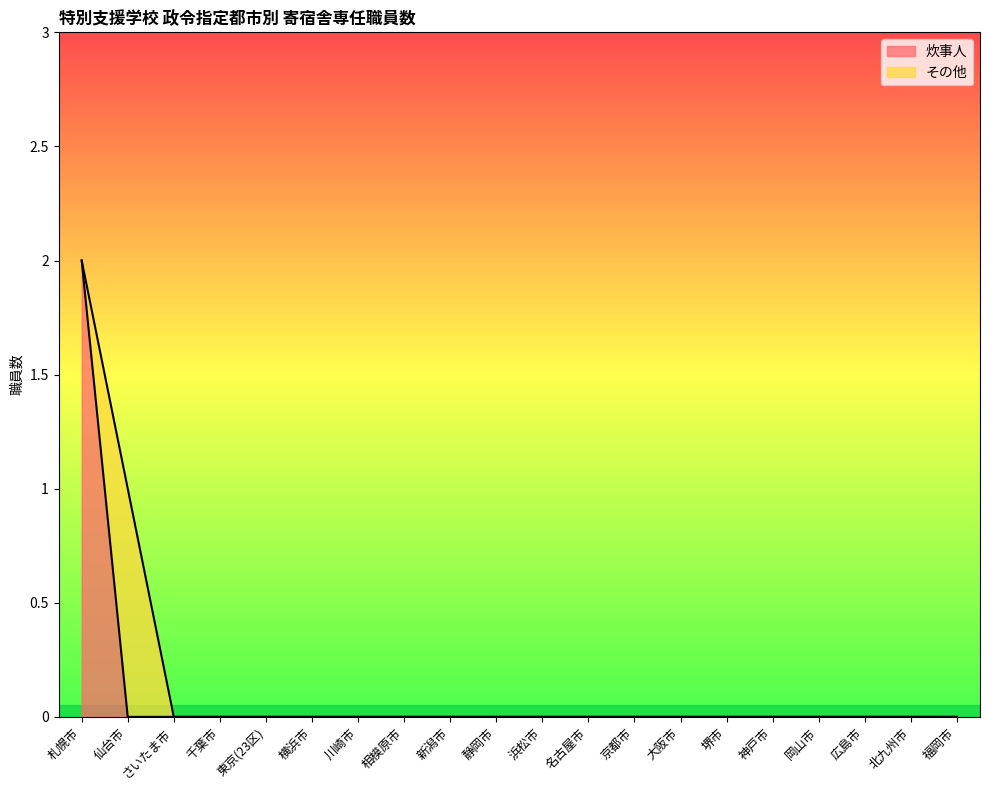

What is the difference between the maximum and minimum values?

2